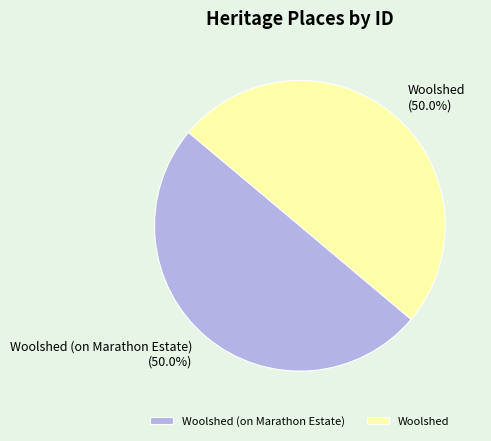

What is the total percentage of Woolshed (on Marathon Estate) and Woolshed?

100.0%